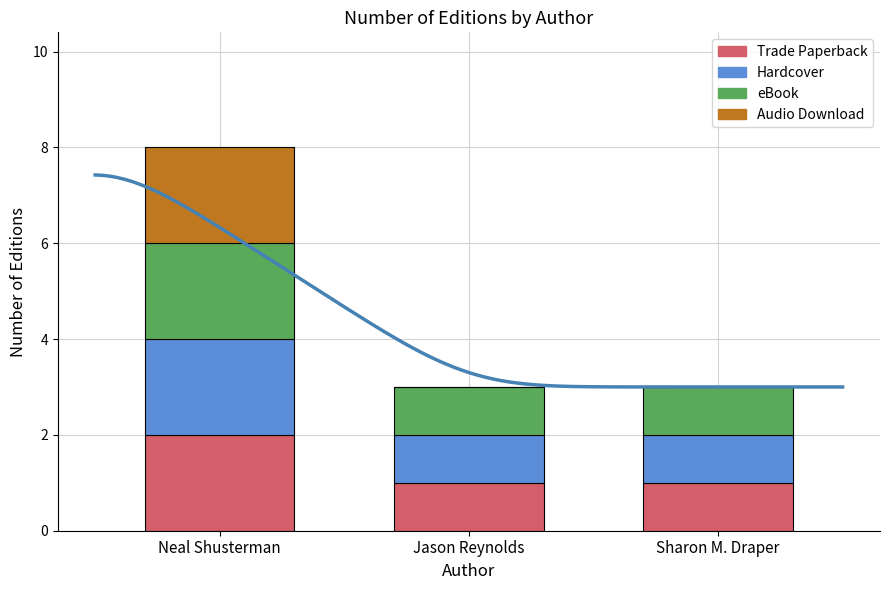

How many bars are there in total?

12